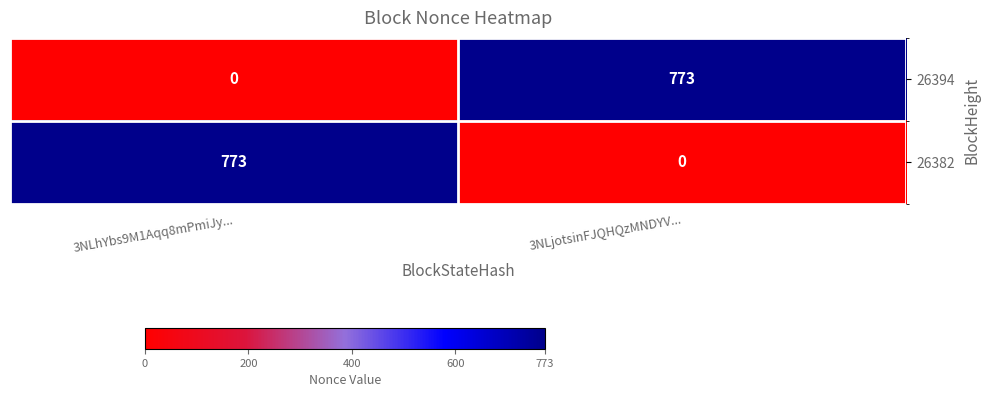

Rank the series at 3NLjotsinFJQHQzMNDYV... from lowest to highest value.

26382, 26394